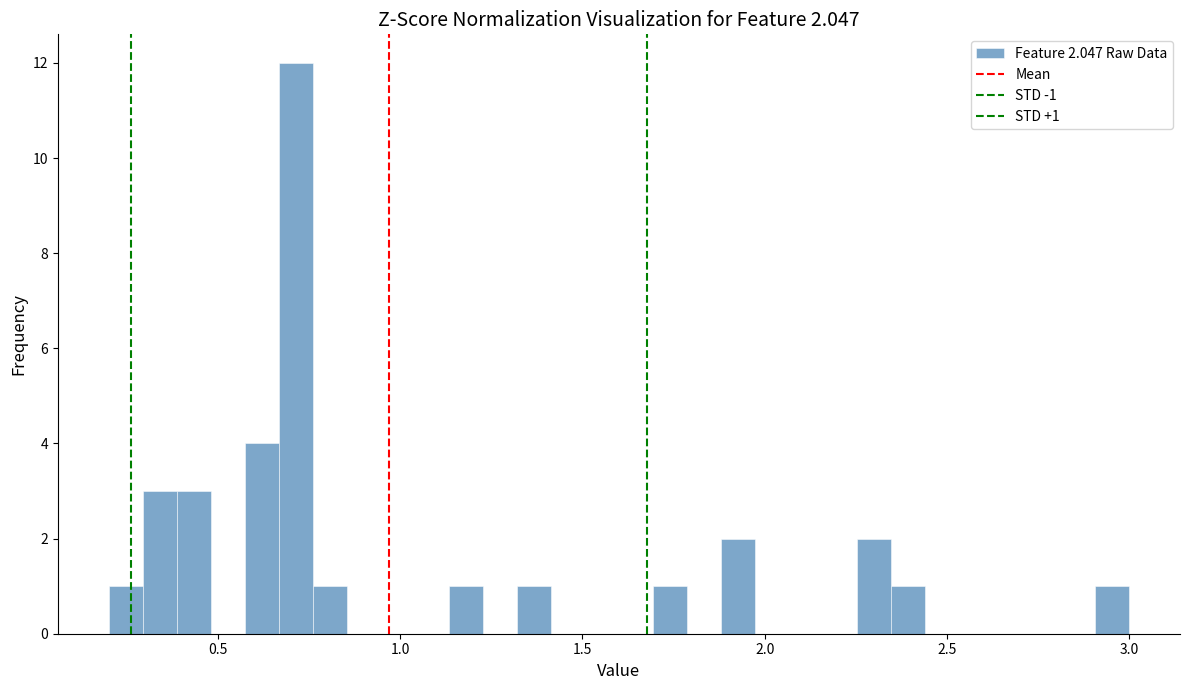

Around what value on the x-axis is the tallest bar? Give the approximate position of its centre, as read against the axis.

0.70